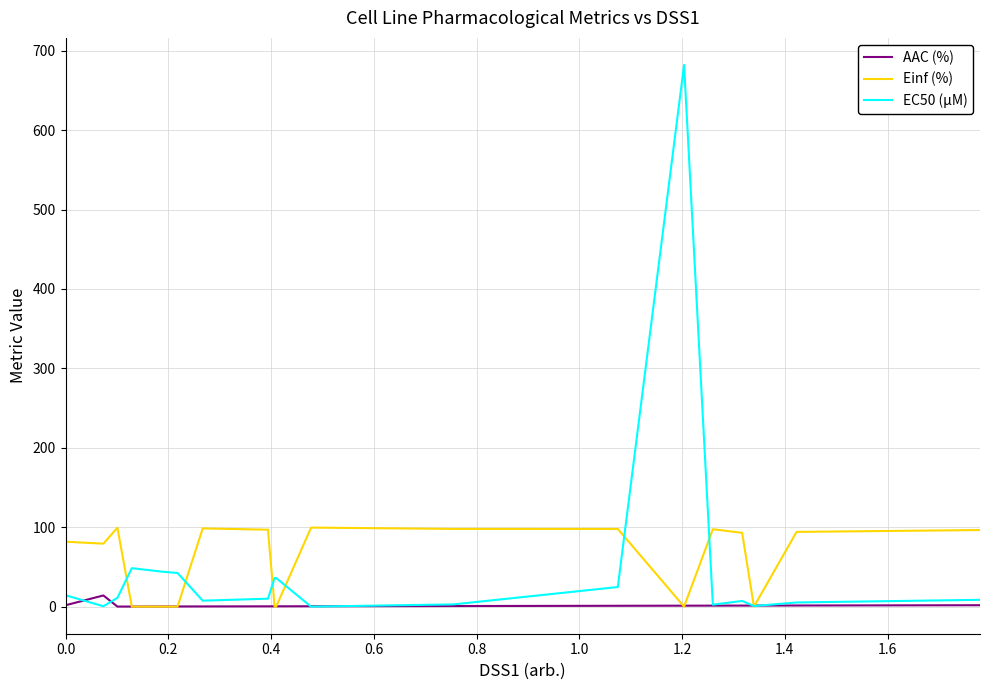

How many categories are shown in the chart?

20